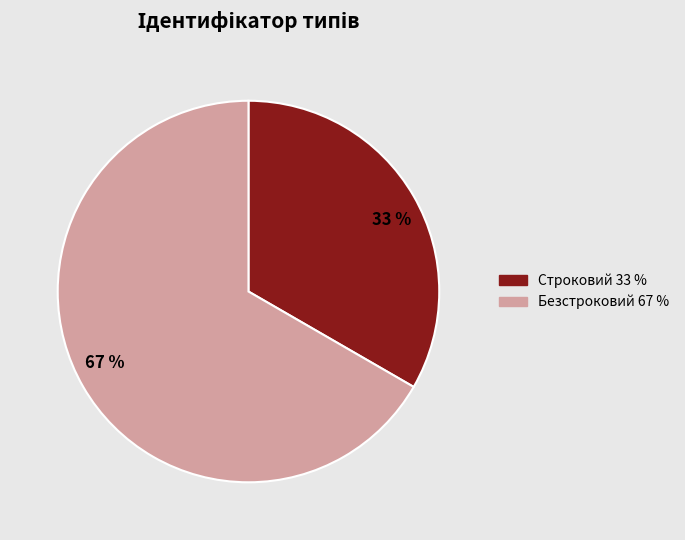

Does Безстроковий represent more than half of the total?

Yes